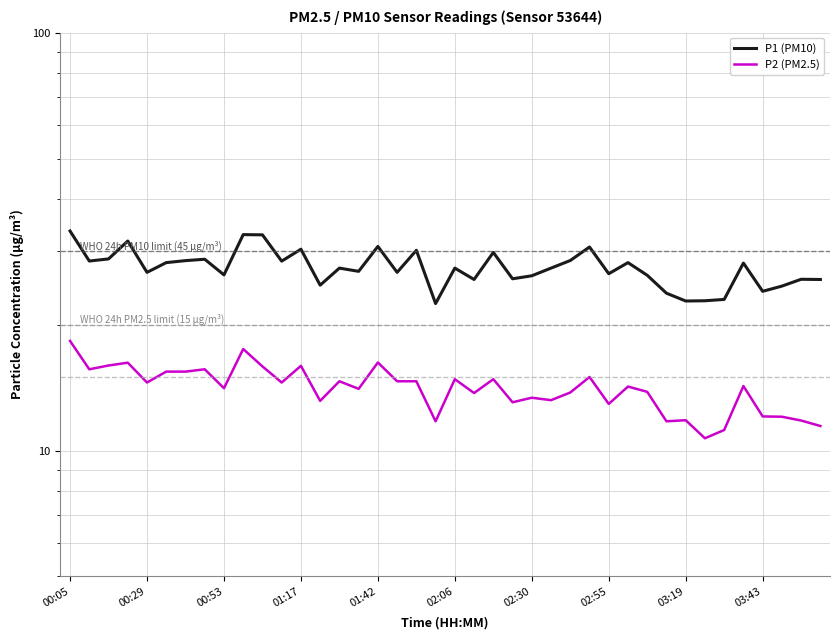

True or false: P1 (PM10) and P2 (PM2.5) intersect in this chart.

False